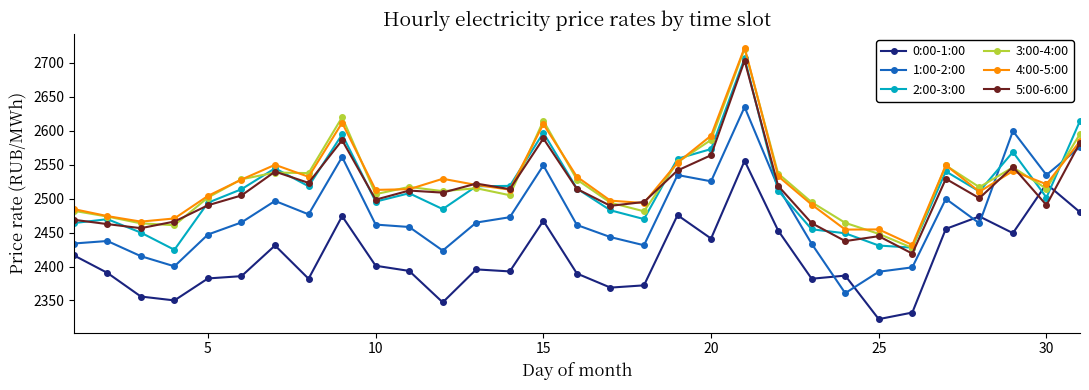

True or false: 1:00-2:00 and 4:00-5:00 cross at least once.

True